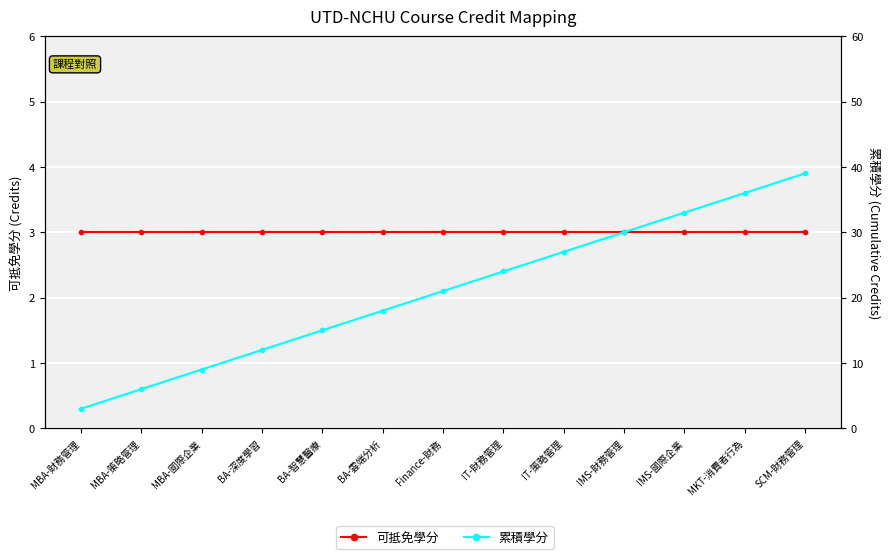

What are all the series names shown in the legend?

可抵免學分, 累積學分